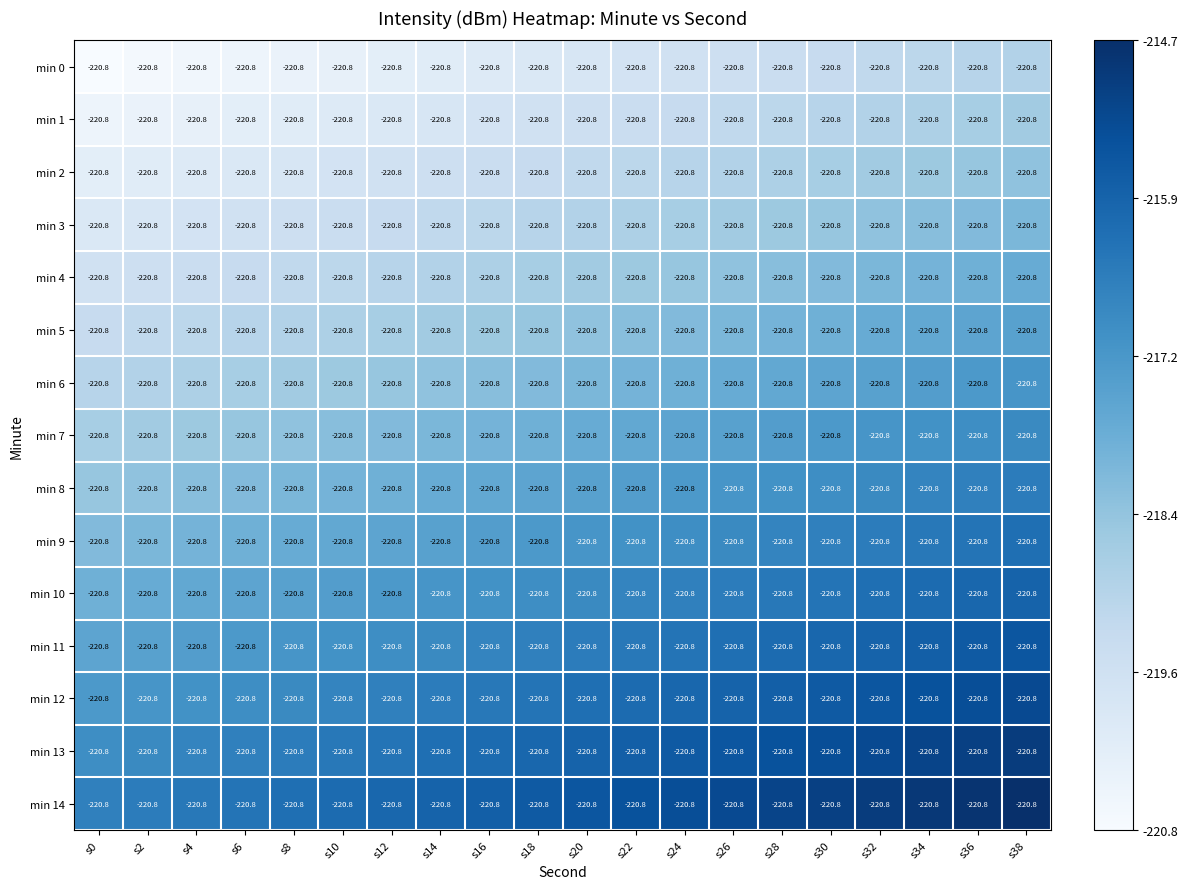

Which series has the largest total across all categories?

min 14